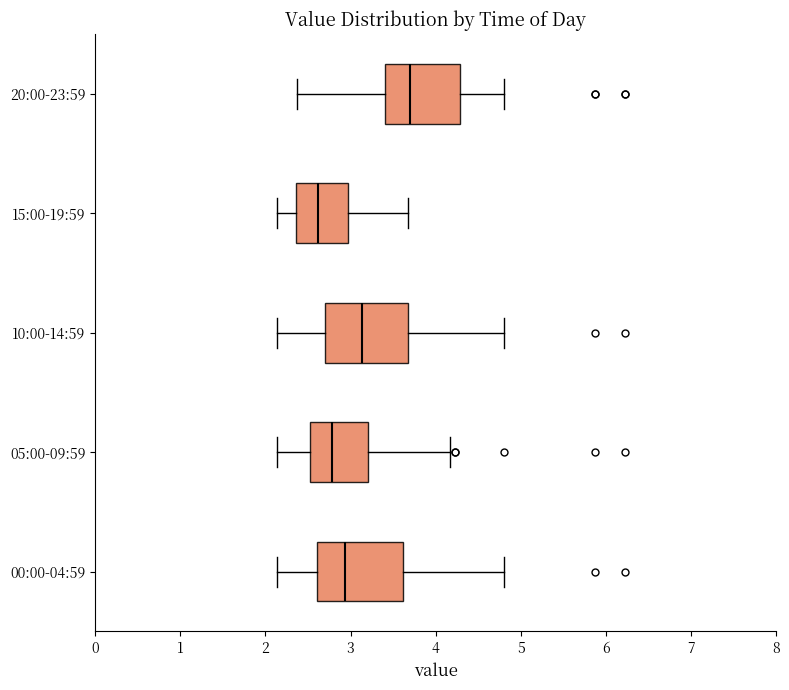

Where does the left whisker of the box for 00:00-04:59 end on the x-axis? The values are not printed on the chart, so give them approximately, as read against the axis.

2.1